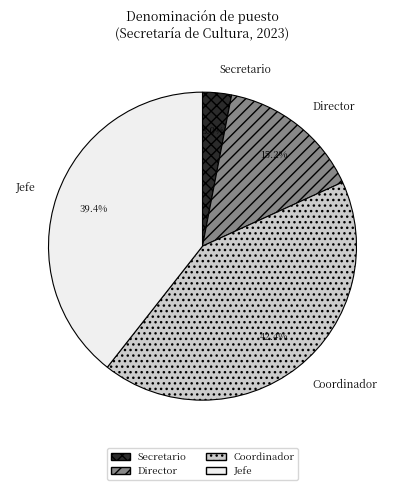

To the nearest percent, what is the combined percentage of Secretario and Coordinador?

45%